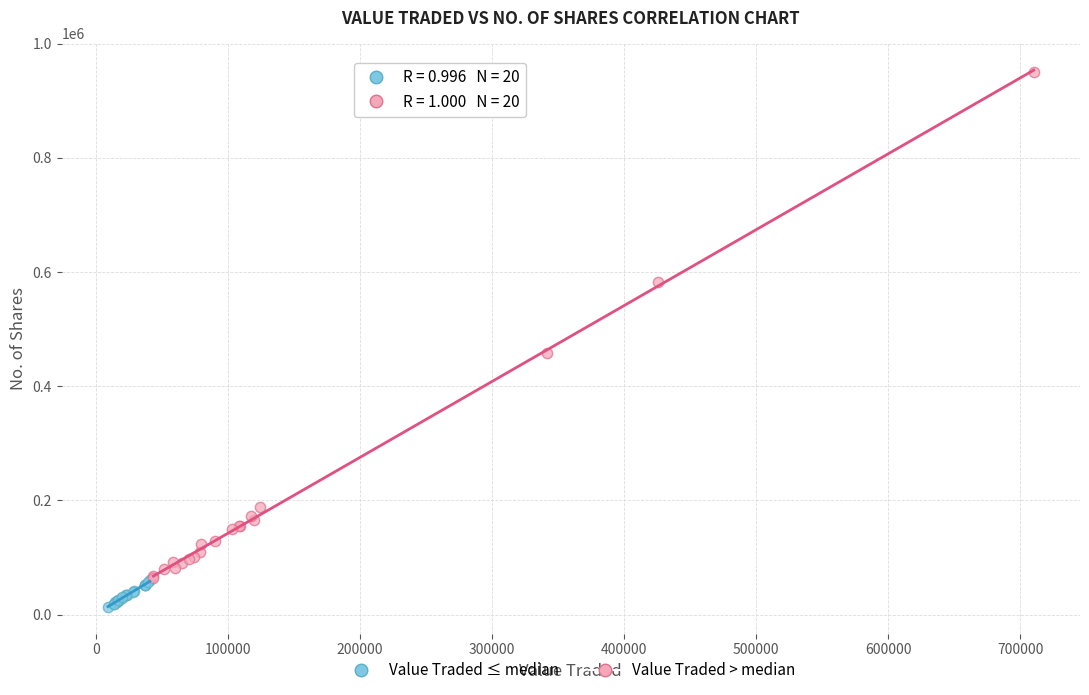

Which series contains the lowest Y value?

Value Traded ≤ median